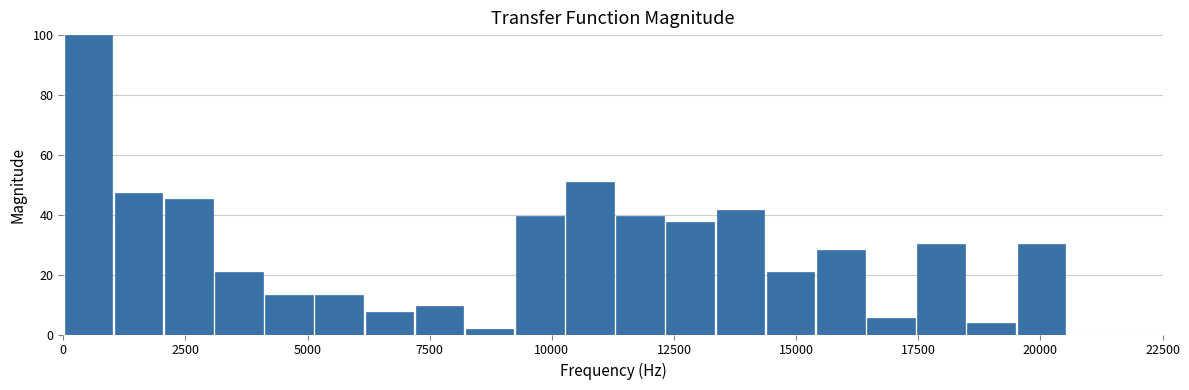

Read against the x-axis, roughly where is the centre of the tallest bar?

500